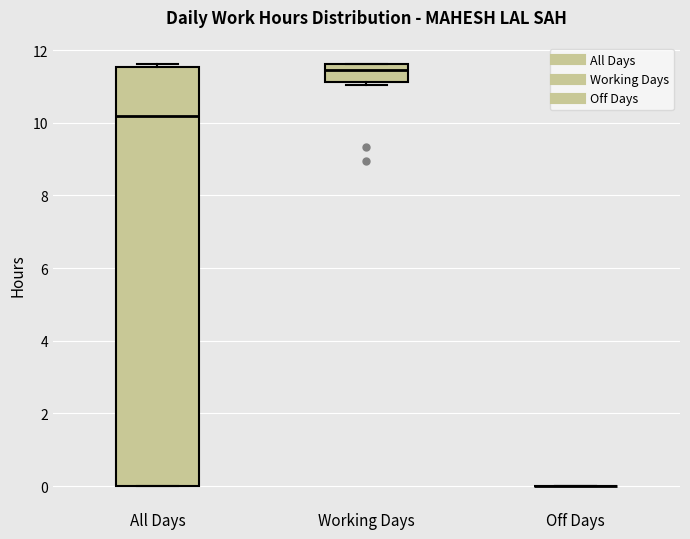

Where does the median line of the box for All Days sit on the y-axis? The values are not printed on the chart, so give them approximately, as read against the axis.

10.2